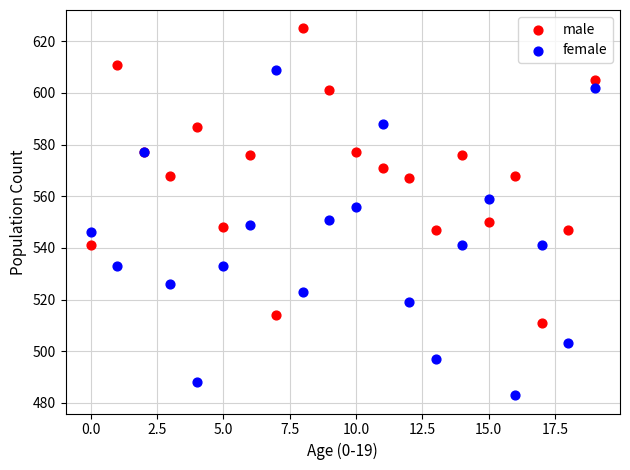

Which series contains the lowest Y value?

female